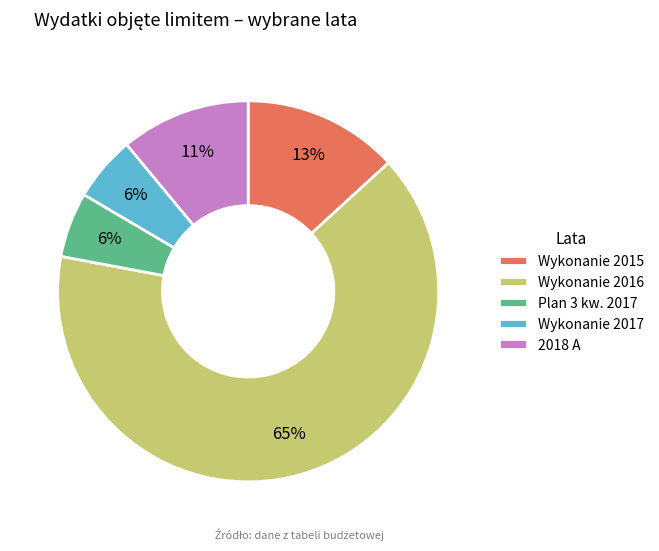

What is the ratio of the value at Wykonanie 2017 to the value at Plan 3 kw. 2017?

1.0